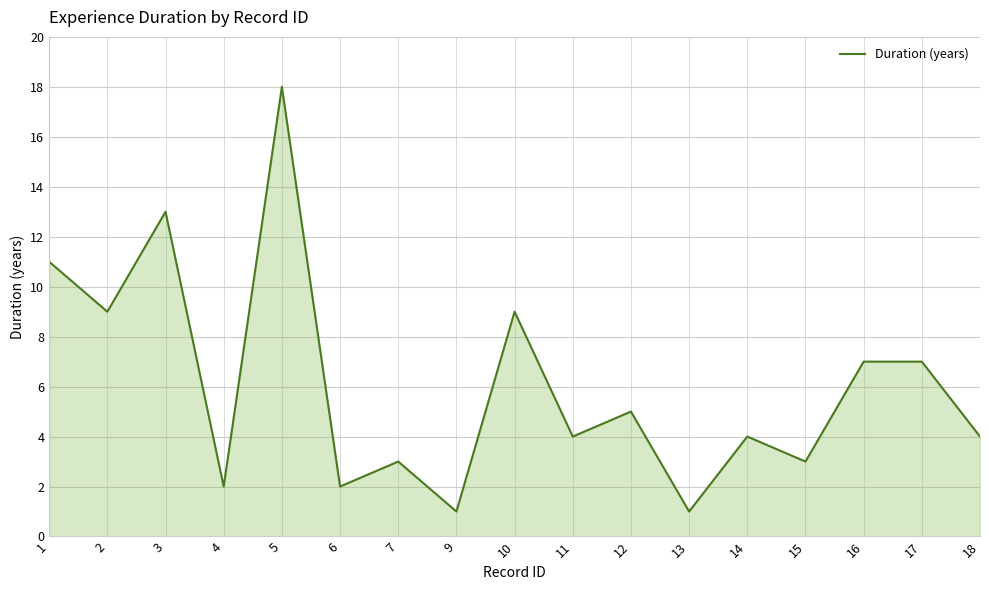

True or false: the data shows 1 at 4.

False